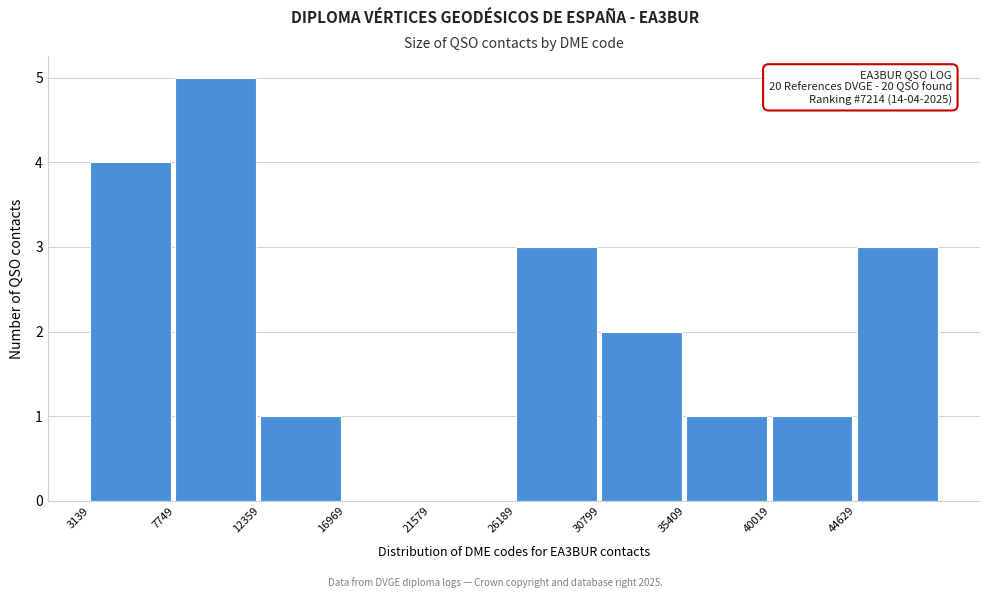

Over which range of the x-axis is the bar tallest?

7500 to 12500